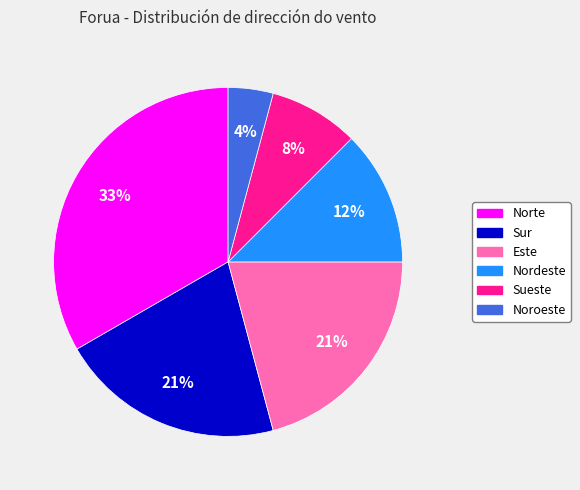

Which slice is the smallest?

Noroeste